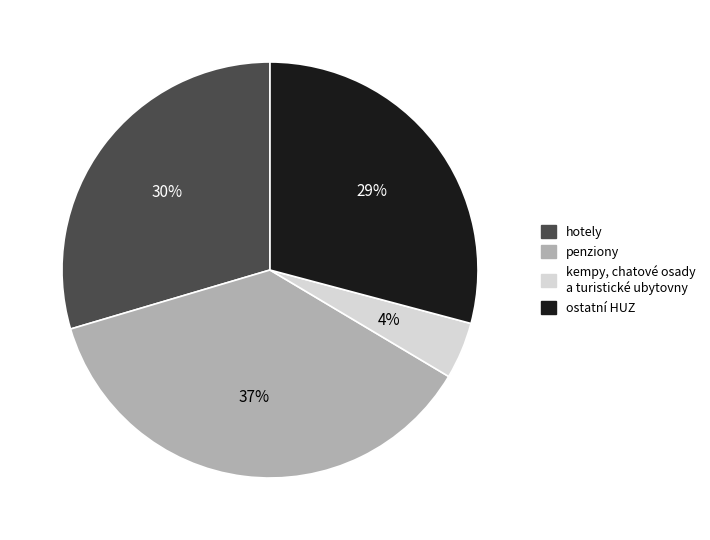

Which slice is the largest?

penziony